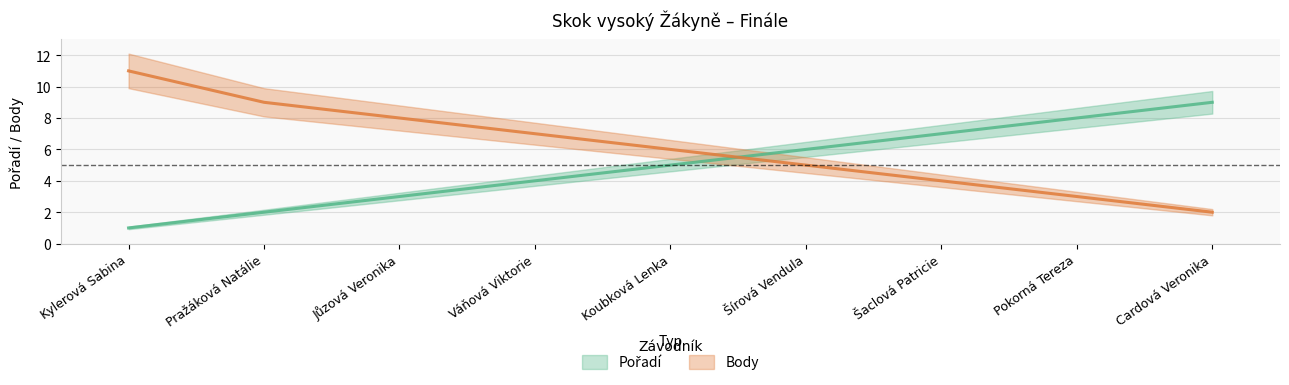

How many distinct data groups are displayed?

2